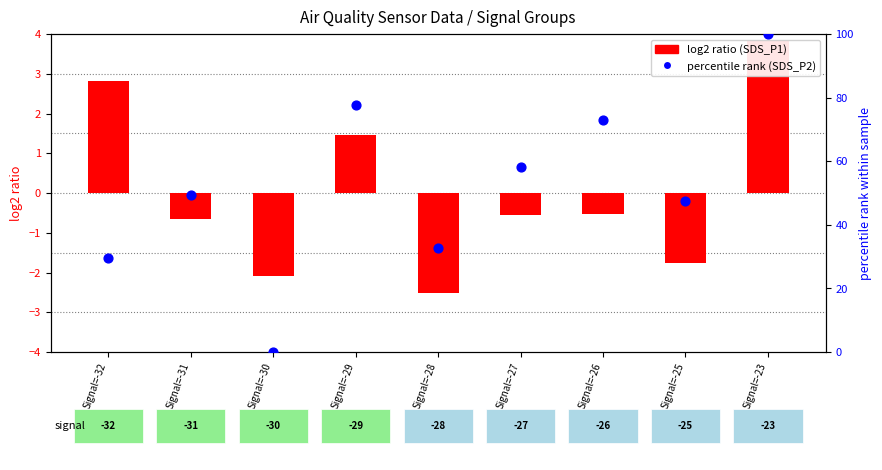

At how many categories does at least one series exceed 22?

8